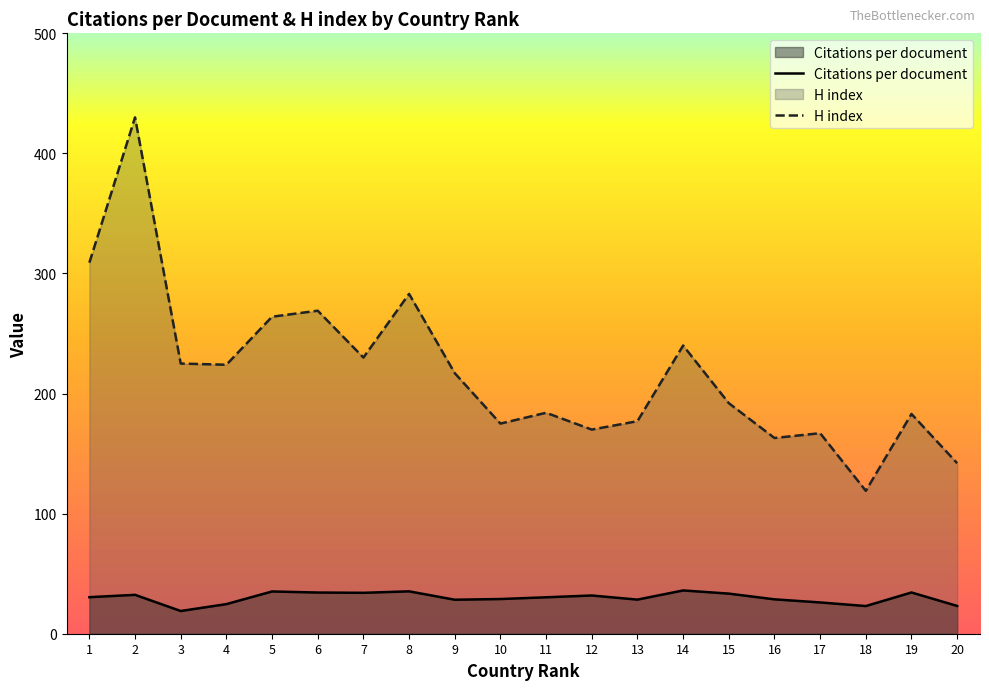

True or false: H index has more than 0 interior local peaks.

True